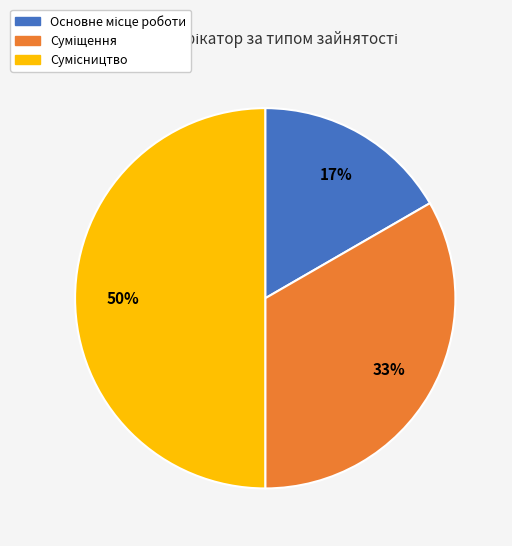

Count the number of slices in the pie.

3